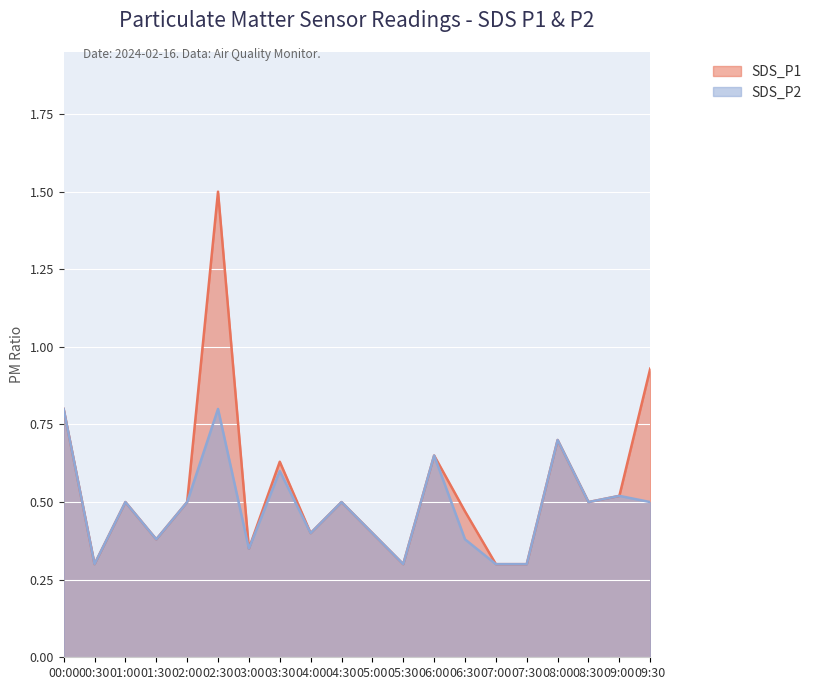

What is the sum of all SDS_P2 values?

9.7